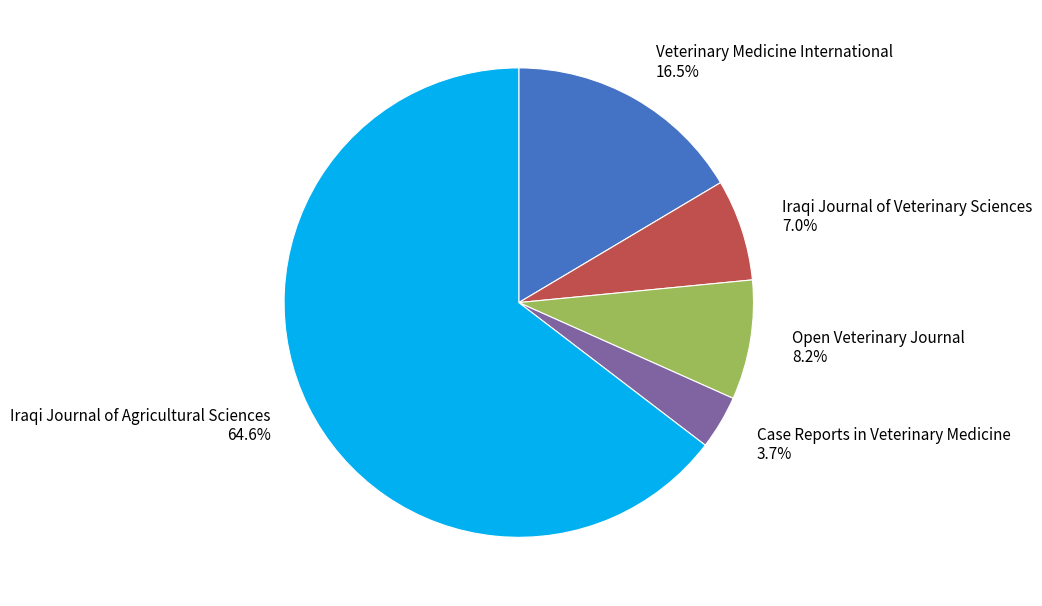

To the nearest percent, what portion does Open Veterinary Journal represent?

8%